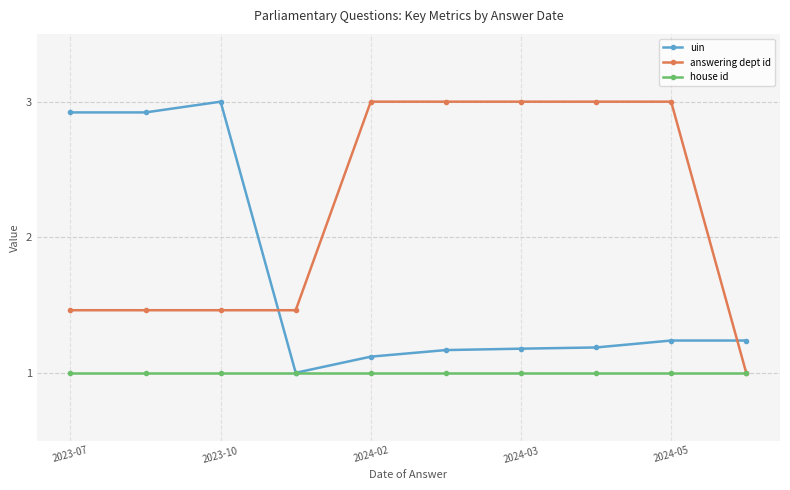

What is the minimum value shown in the chart?

1.0